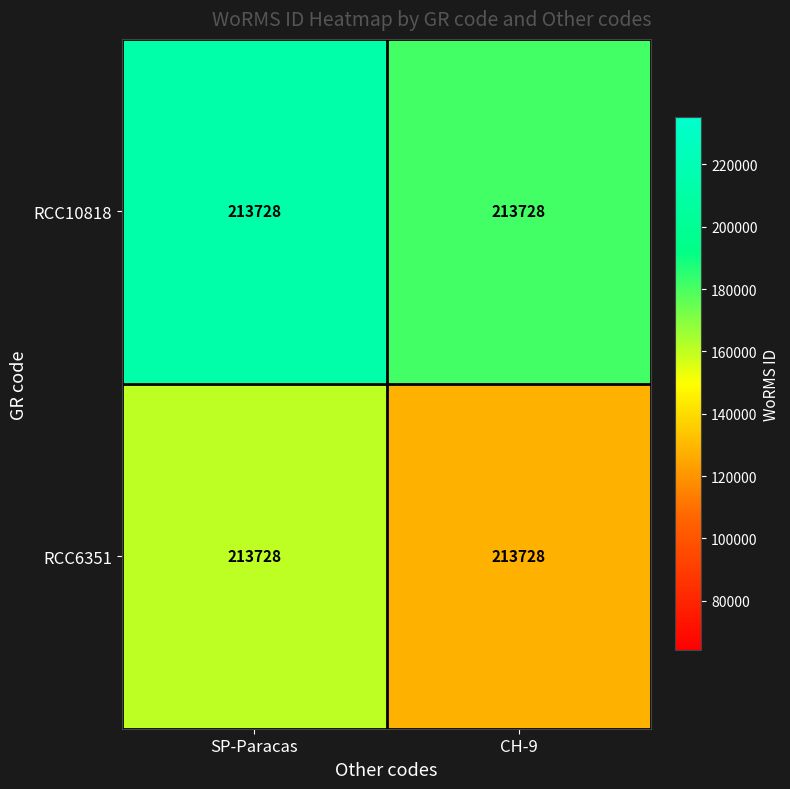

How many data points in RCC6351 are less than 160296?

1